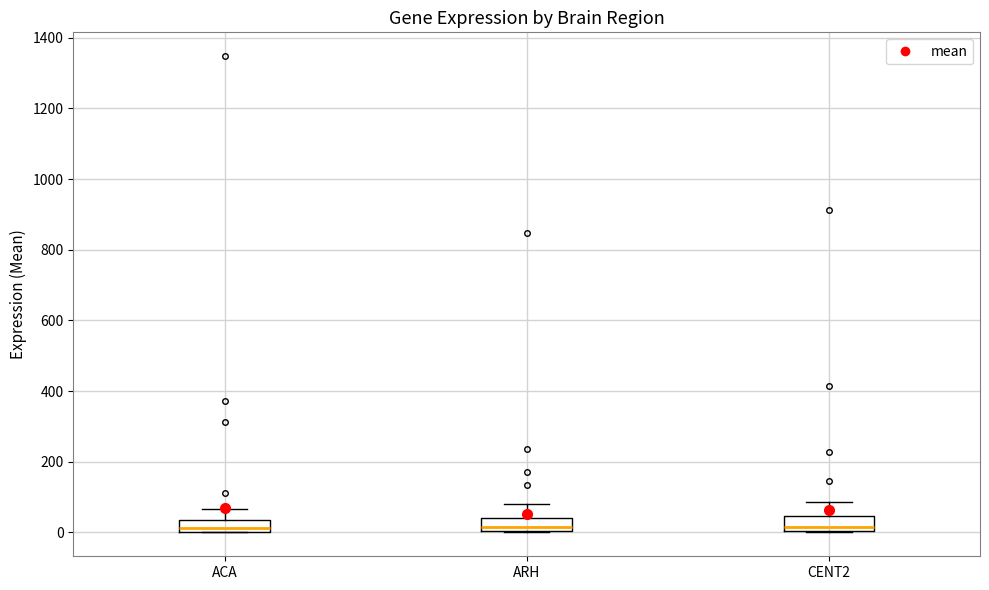

Where is the upper edge of the box for ACA on the y-axis? The values are not printed on the chart, so give them approximately, as read against the axis.

40